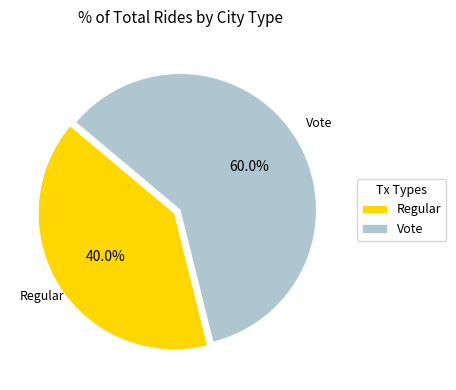

To the nearest percent, what is the combined percentage of Regular and Vote?

100%